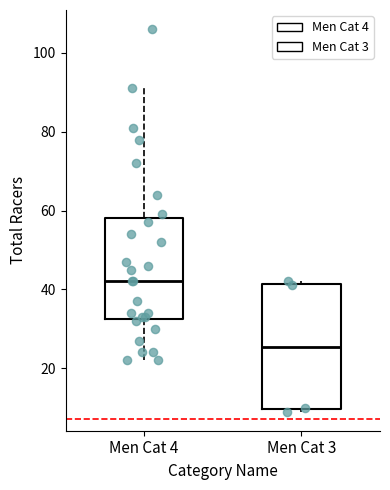

Where is the lower edge of the box for Men Cat 4 on the y-axis? The values are not printed on the chart, so give them approximately, as read against the axis.

32